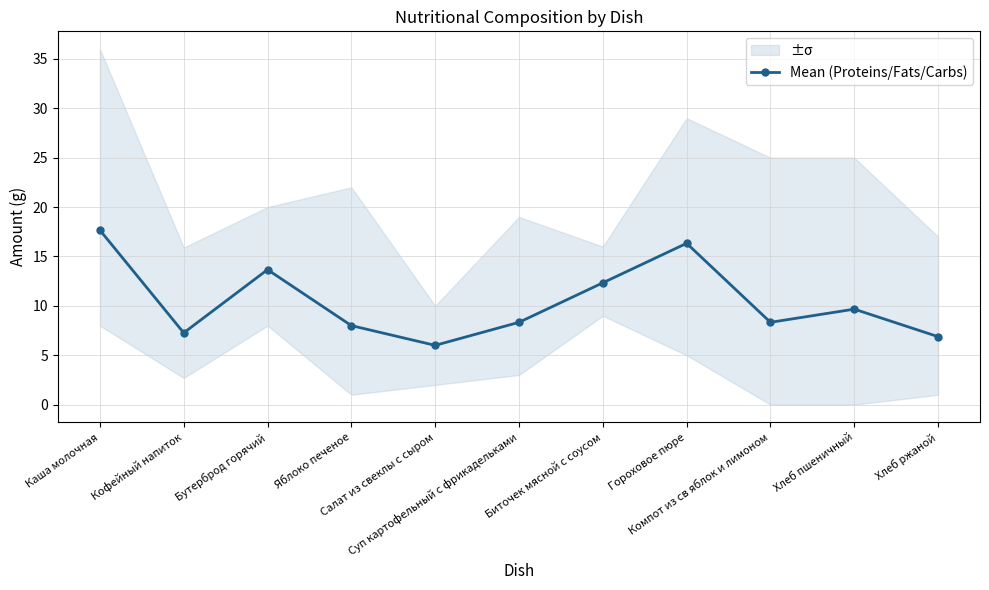

List the labels in order of value, largest first.

Каша молочная, Гороховое пюре, Бутерброд горячий, Биточек мясной с соусом, Хлеб пшеничный, Суп картофельный с фрикадельками, Компот из св яблок и лимоном, Яблоко печеное, Кофейный напиток, Хлеб ржаной, Салат из свеклы с сыром